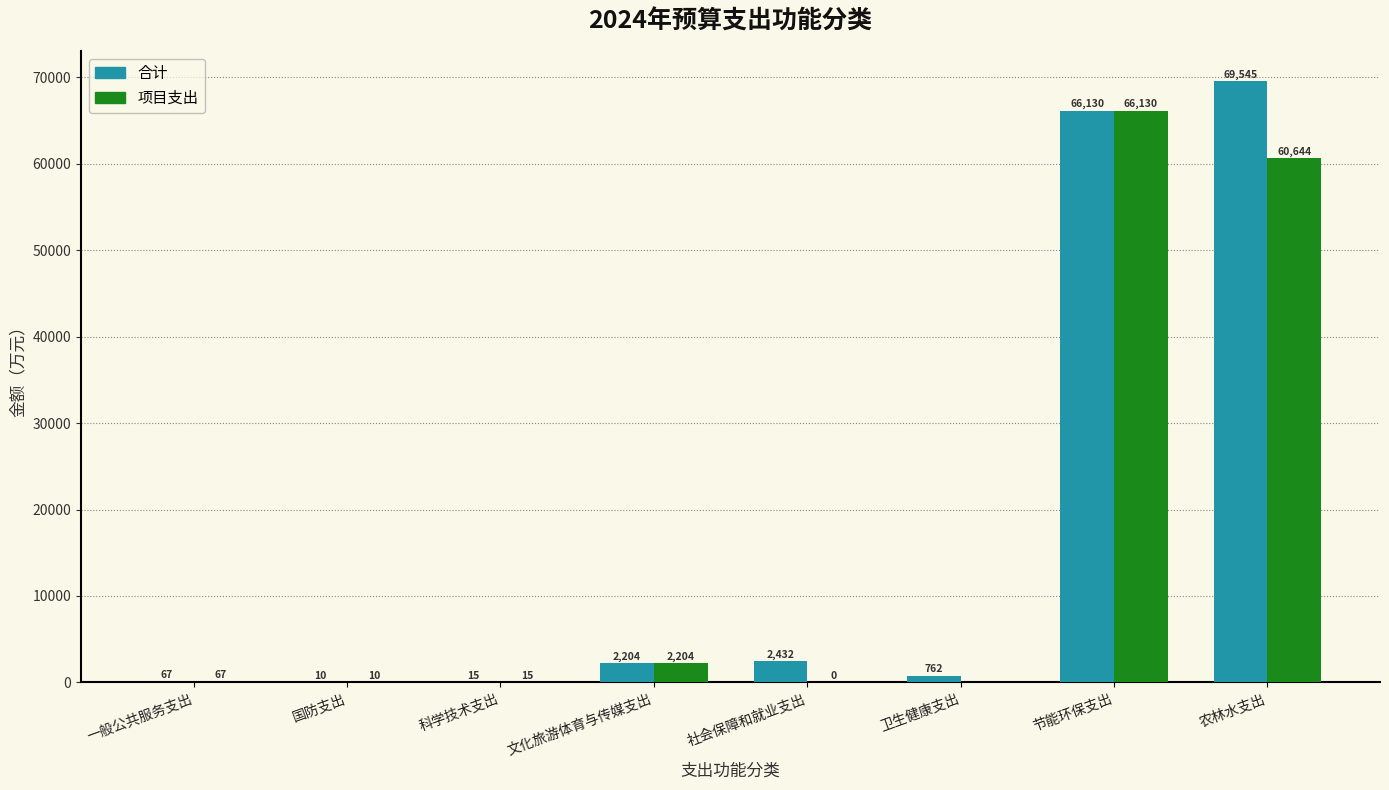

The value of 合计 at 文化旅游体育与传媒支出 is 2204.1. True or false?

True